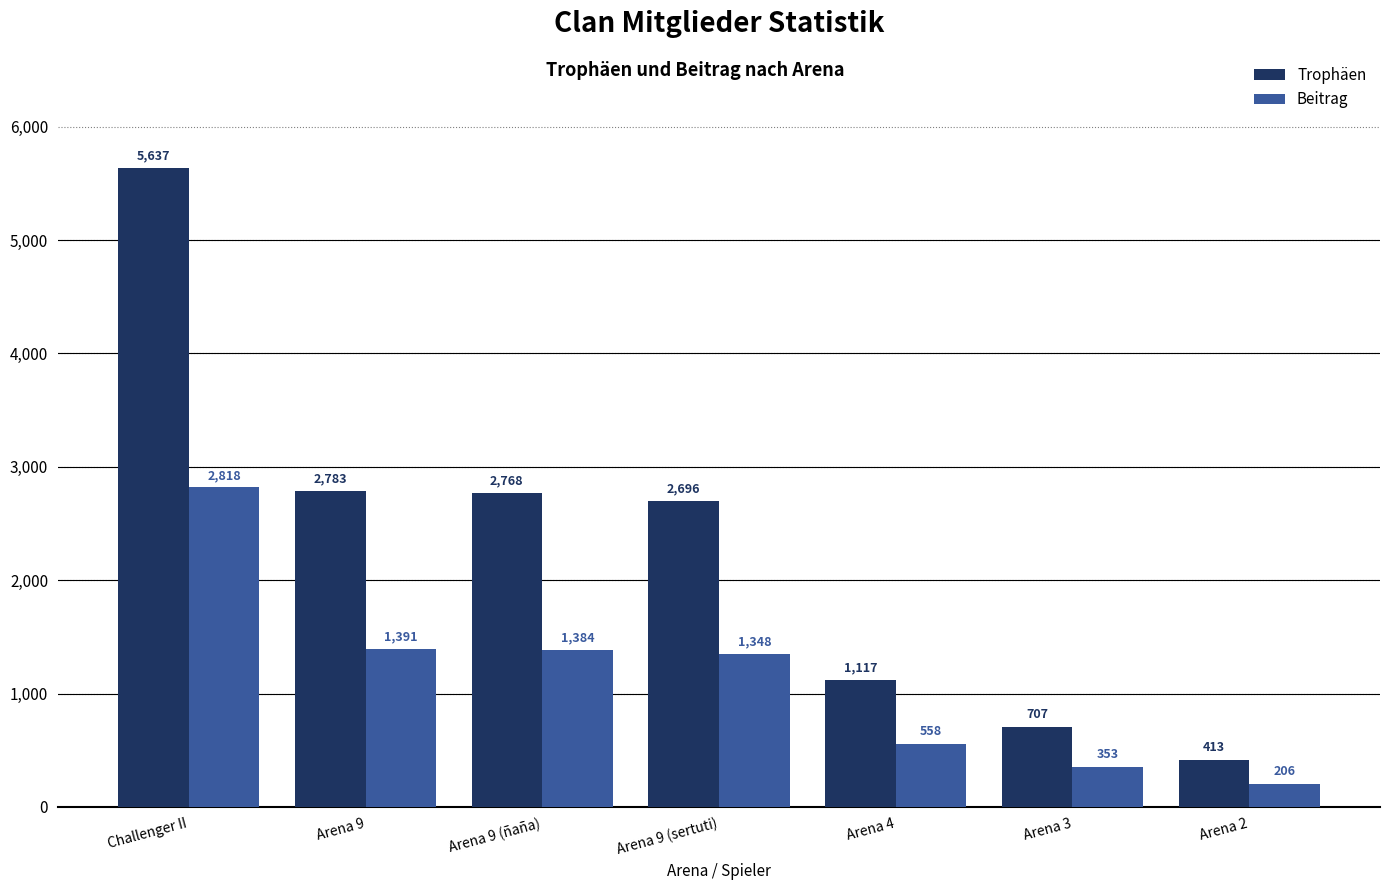

True or false: Trophäen has a value of 2783 at Arena 9.

True